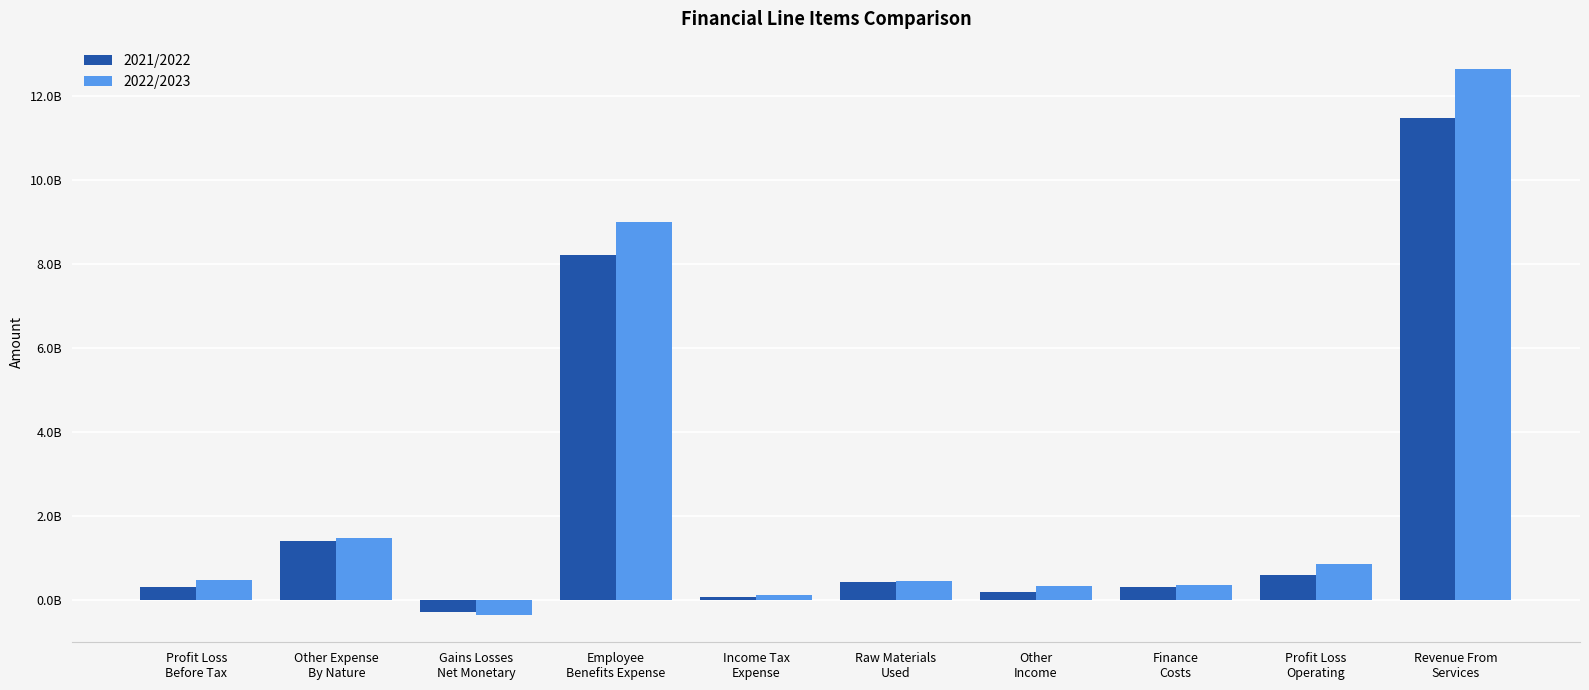

What is the minimum value for 2021/2022?

-301000000